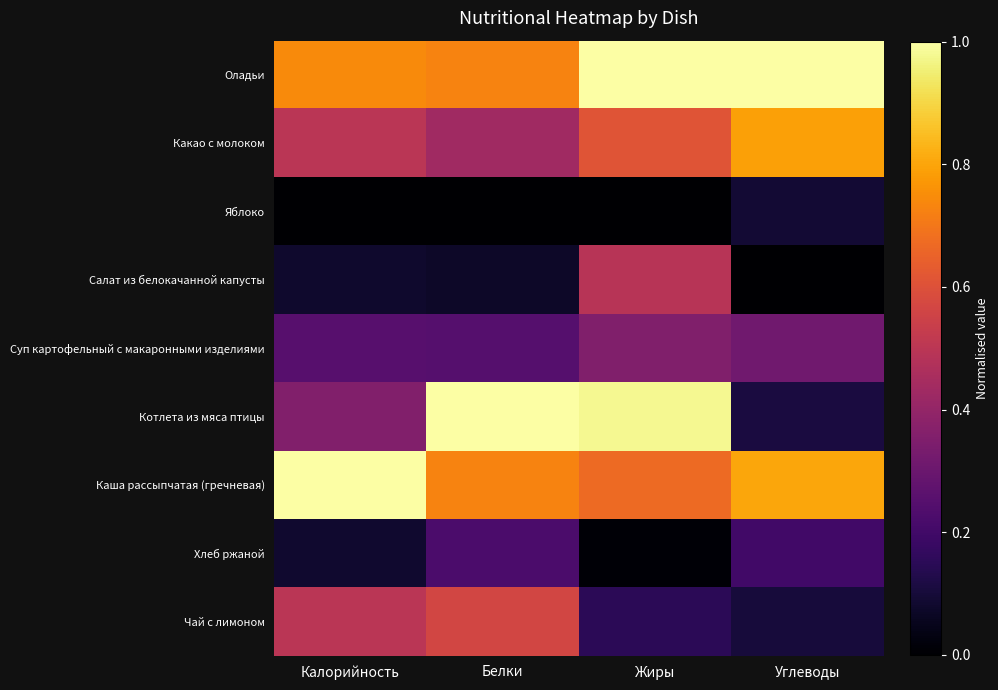

Reading right to left, what are all the values shown in this chart?

Оладьи: Углеводы=1.0	Жиры=1.0	Белки=0.7	Калорийность=0.7
Какао с молоком: Углеводы=0.8	Жиры=0.6	Белки=0.4	Калорийность=0.5
Яблоко: Углеводы=0.1	Жиры=0.0	Белки=0.0	Калорийность=0.0
Салат из белокачанной капусты: Углеводы=0.0	Жиры=0.5	Белки=0.1	Калорийность=0.1
Суп картофельный с макаронными изделиями: Углеводы=0.3	Жиры=0.4	Белки=0.2	Калорийность=0.3
Котлета из мяса птицы: Углеводы=0.1	Жиры=1.0	Белки=1.0	Калорийность=0.4
Каша рассыпчатая (гречневая): Углеводы=0.8	Жиры=0.7	Белки=0.7	Калорийность=1.0
Хлеб ржаной: Углеводы=0.2	Жиры=0.0	Белки=0.2	Калорийность=0.1
Чай с лимоном: Углеводы=0.1	Жиры=0.1	Белки=0.6	Калорийность=0.5